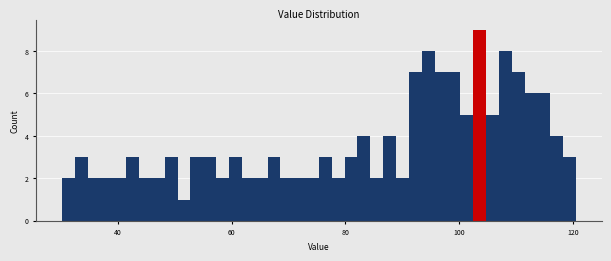

Around what value on the x-axis is the tallest bar? Give the approximate position of its centre, as read against the axis.

104